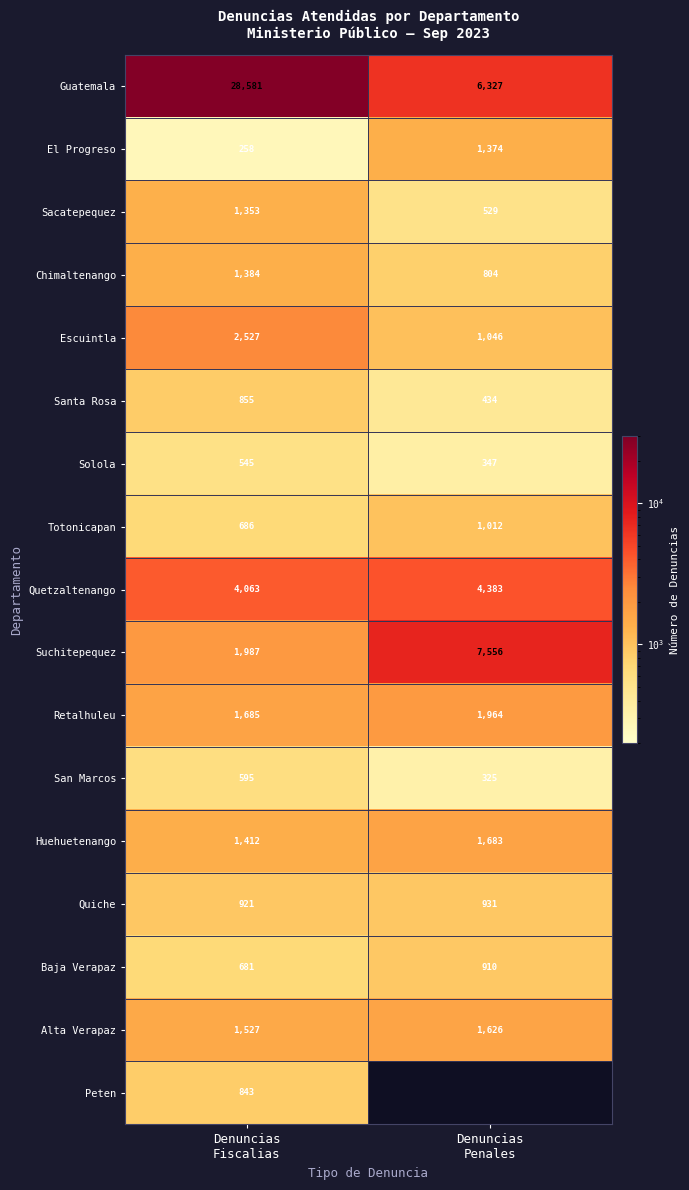

At how many categories does at least one series exceed 15022?

1